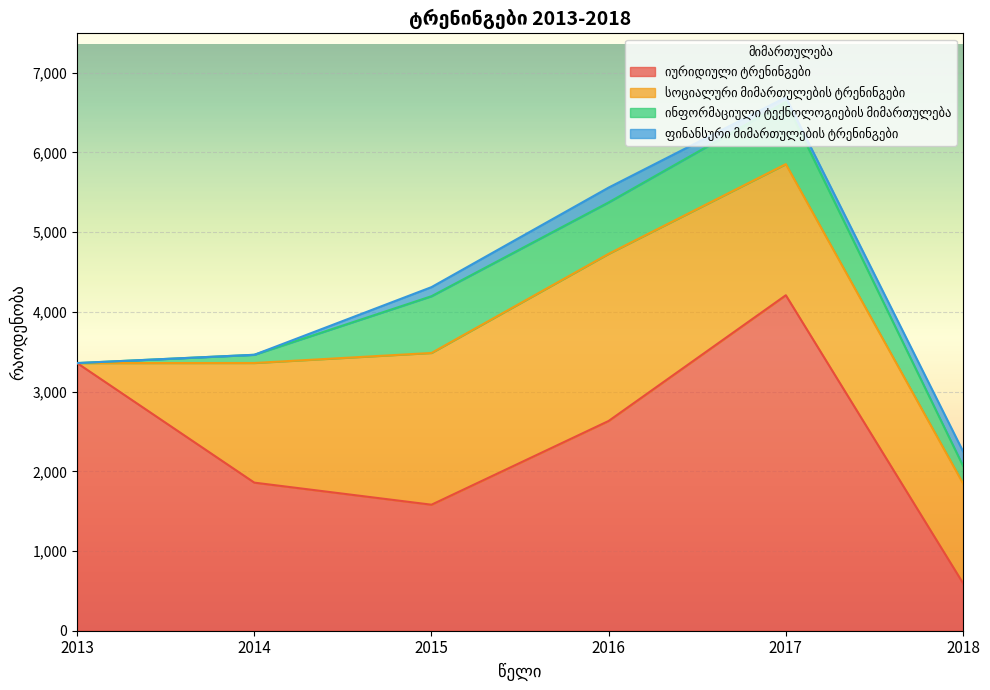

How many categories are shown in the chart?

6